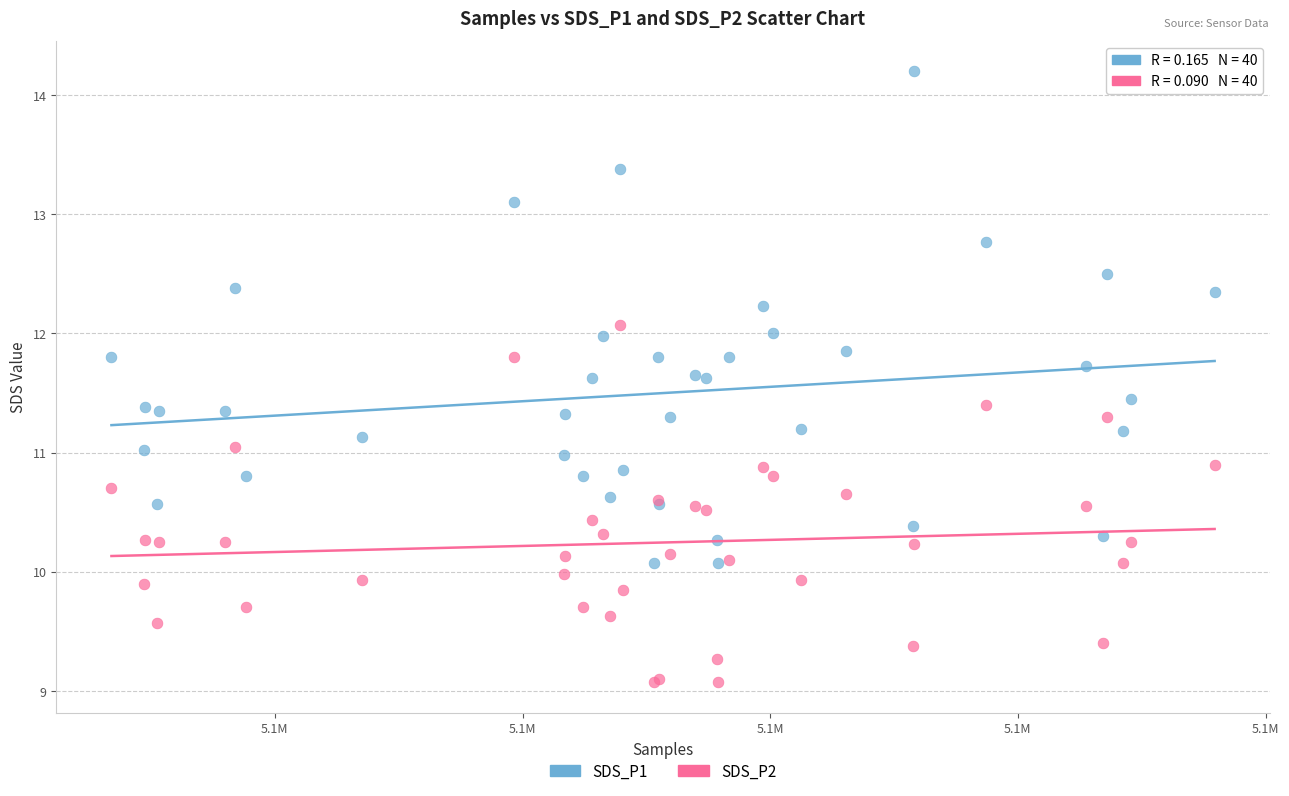

Which series has the largest Y range (max minus min)?

SDS_P1